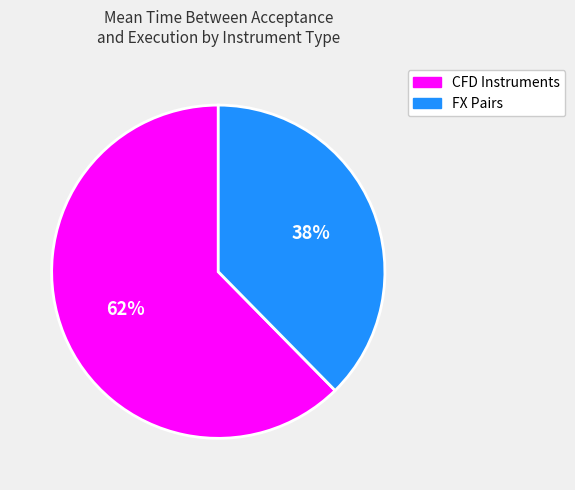

Does any single category account for the majority?

Yes